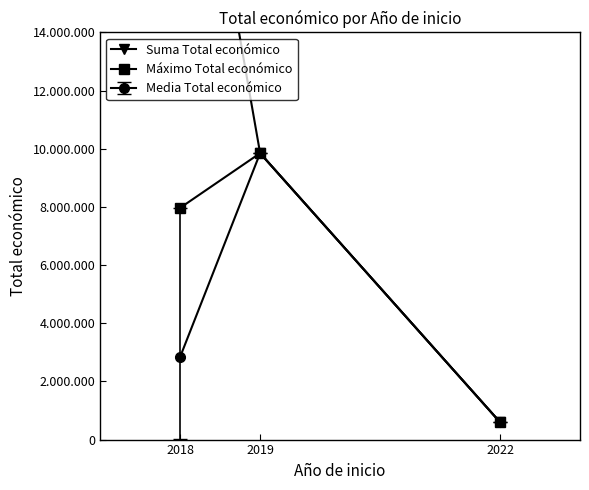

At which label is Suma Total económico closest to 13093108?

2019